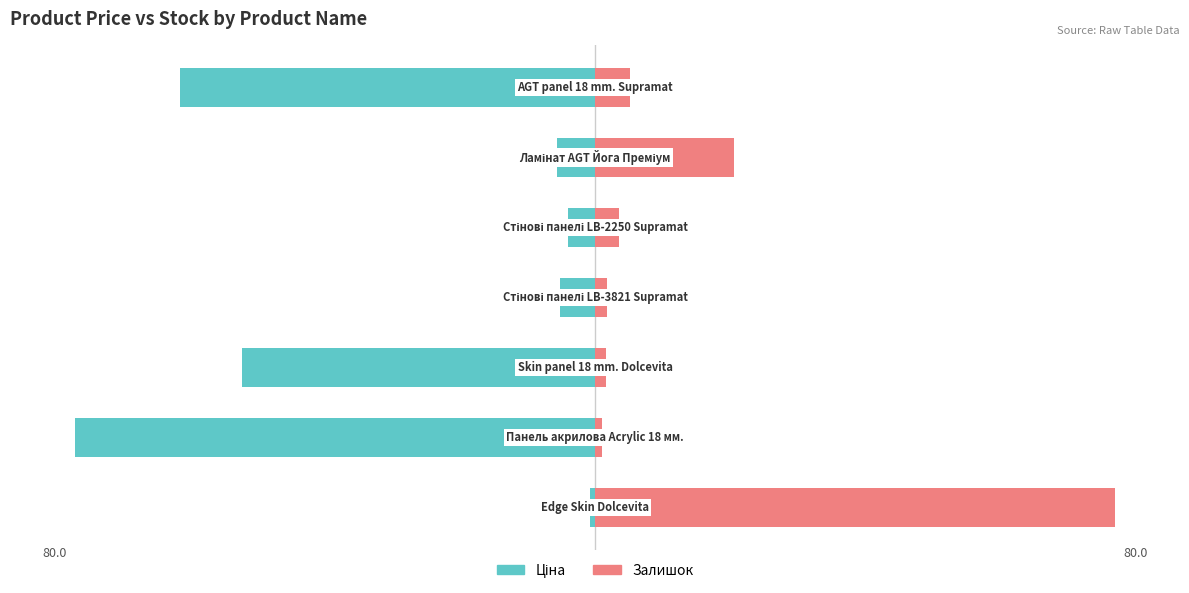

True or false: Ціна has a value of -1.2 at 0.

False